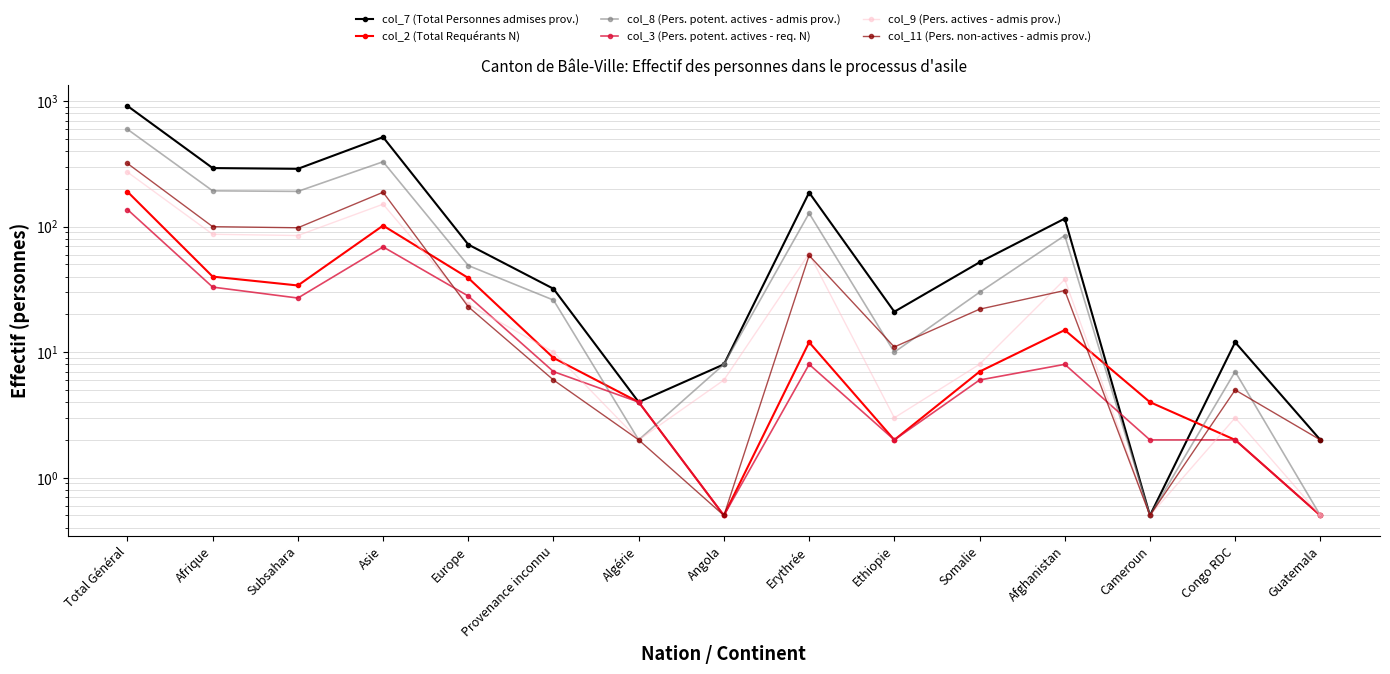

At how many categories does at least one series exceed 52?

7